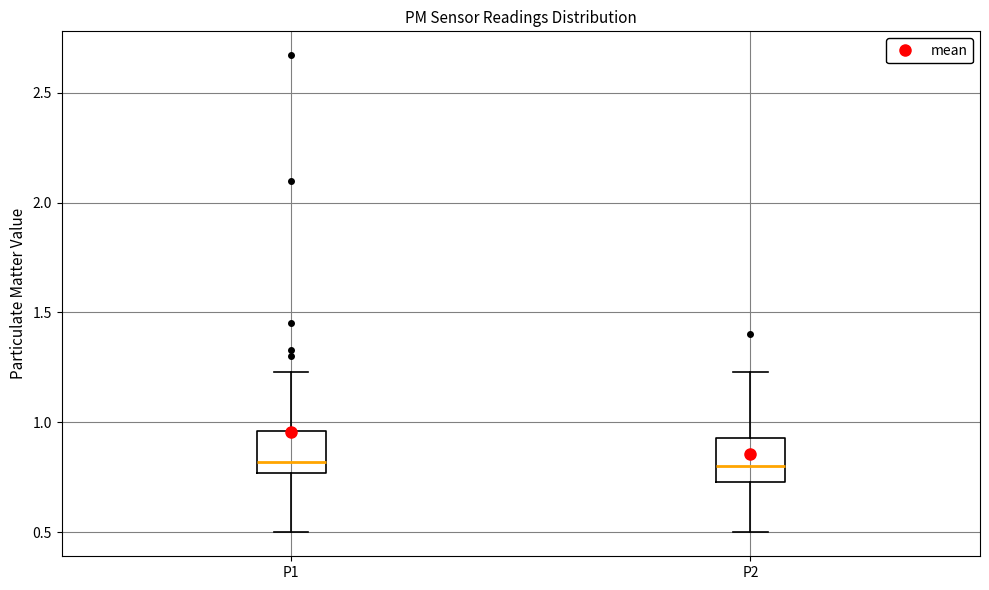

Reading left to right, read every box against the y-axis: the position of its median line, the range the box covers, and the ends of its whiskers. The values are not printed on the chart, so give them approximately, as read against the axis.

P1: median 0.80, box 0.75 to 0.95, whiskers 0.50 to 1.25
P2: median 0.80, box 0.75 to 0.95, whiskers 0.50 to 1.25